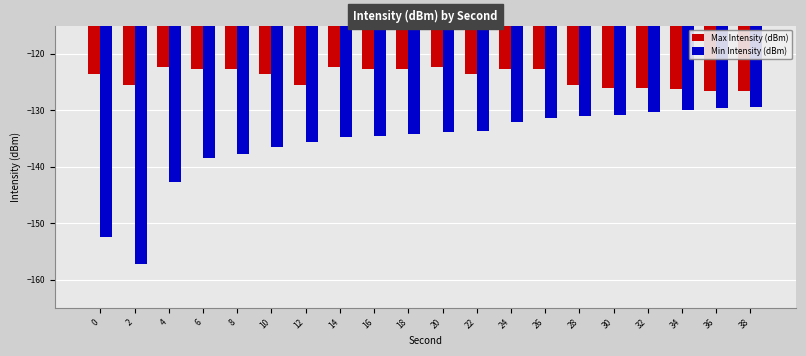

At 22, list the series in order from smallest to largest.

Min Intensity (dBm), Max Intensity (dBm)